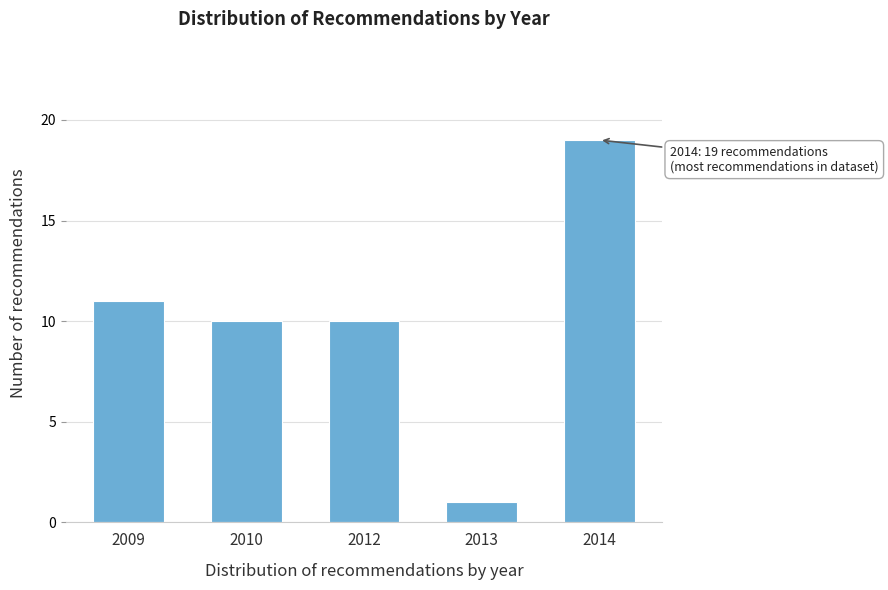

Reading left to right, list all the values displayed in this chart.

11	10	10	1	19